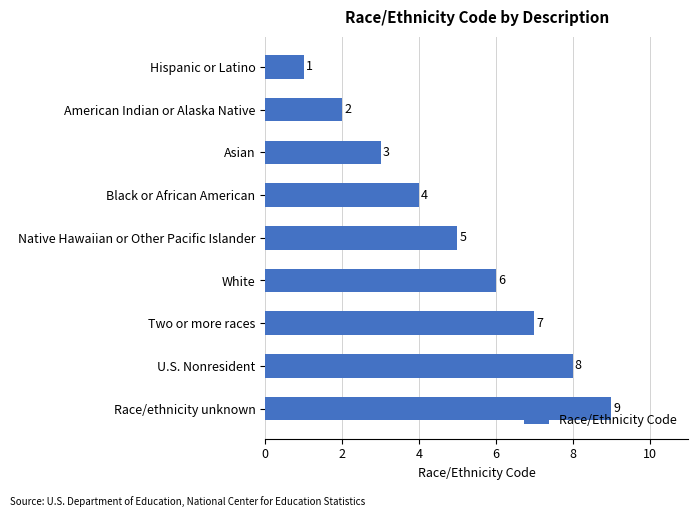

What is the ratio of the value at Black or African American to the value at Asian?

1.3